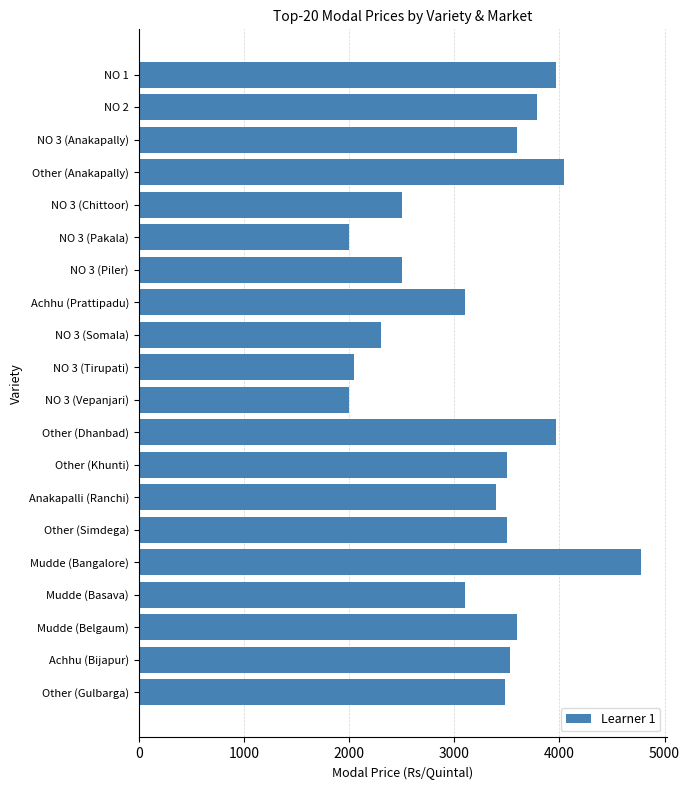

What is the average value?

3235